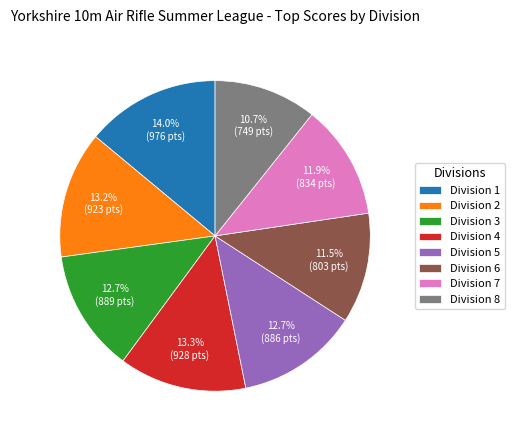

How many slices are in this pie chart?

8